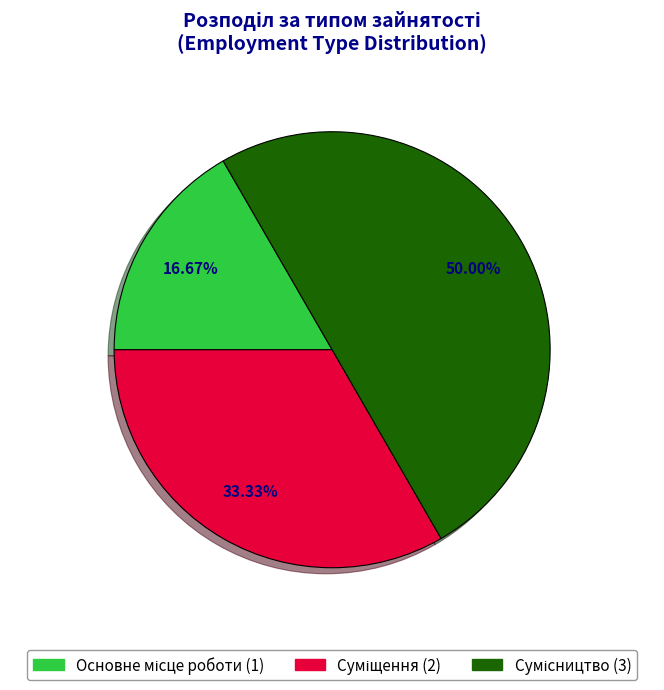

How many slices are in this pie chart?

3